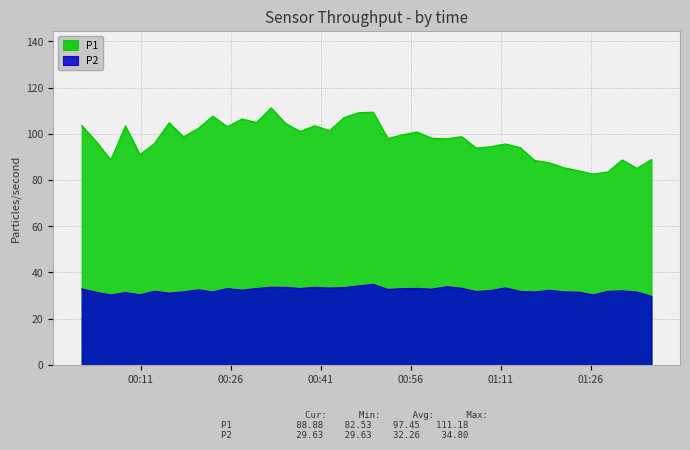

Rank the series by their average value, from lowest to highest.

P2, P1